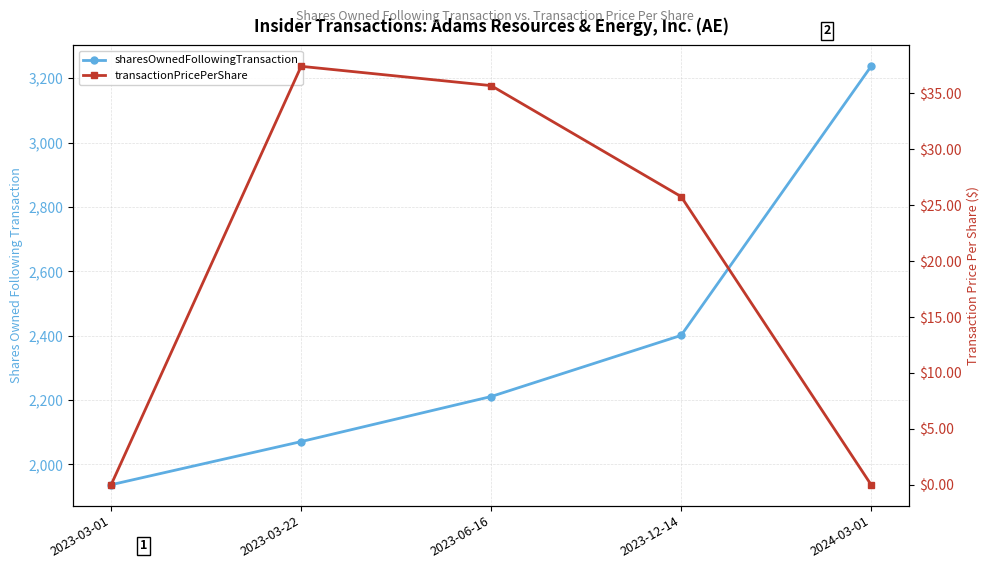

What is the maximum value for transactionPricePerShare?

37.4